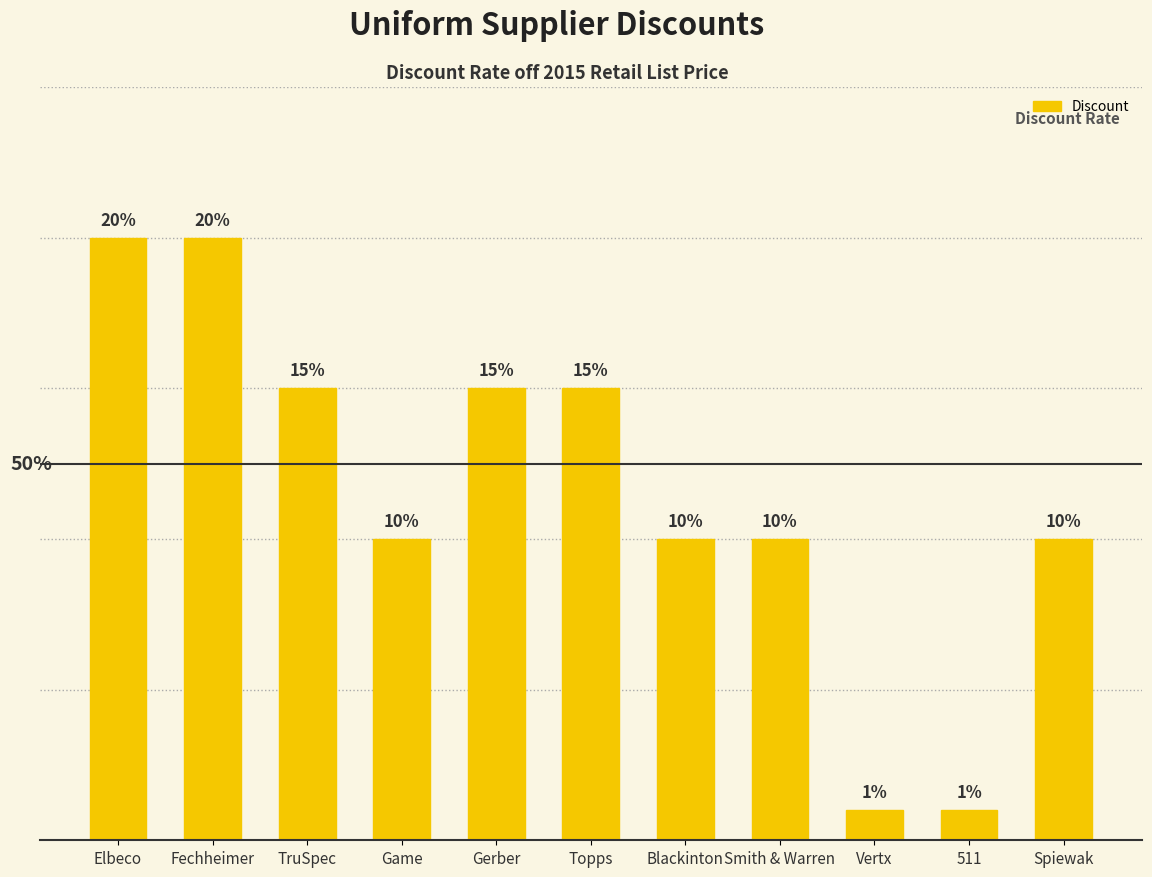

Does the chart contain any negative values?

No